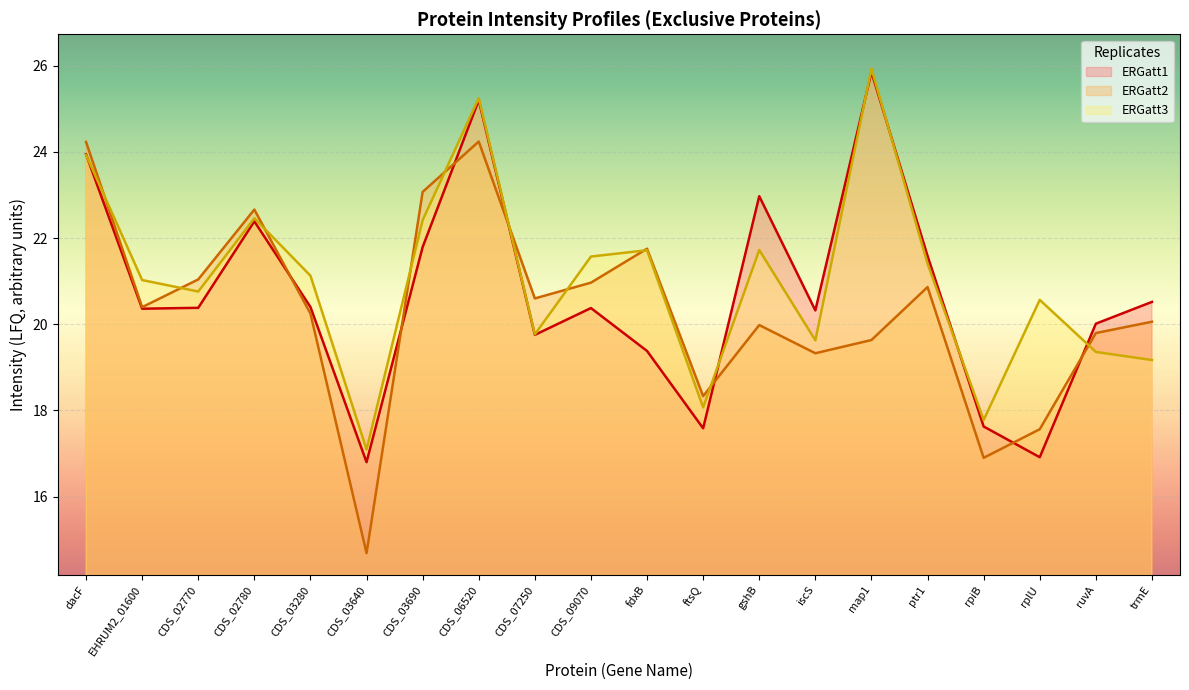

The value of ERGatt3 at trmE is 19.2. True or false?

True